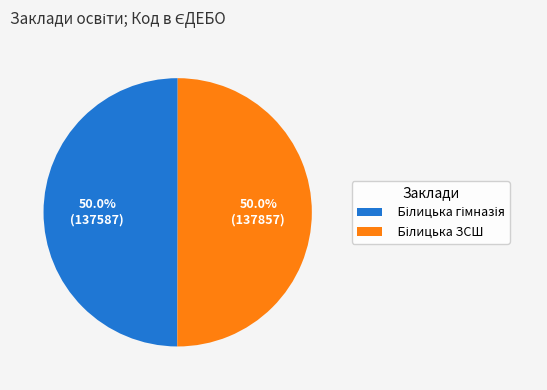

What is the change in value from Білицька гімназія to Білицька ЗСШ?

+270